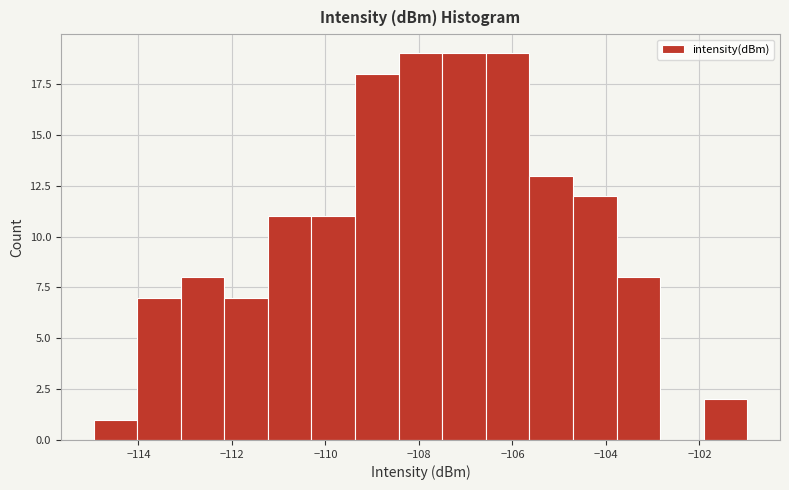

How tall is the bar that spans -110.2 to -109.4 on the x-axis? Neither the bar edges nor the heights are printed on the chart, so give them approximately, as read against the axes.

11